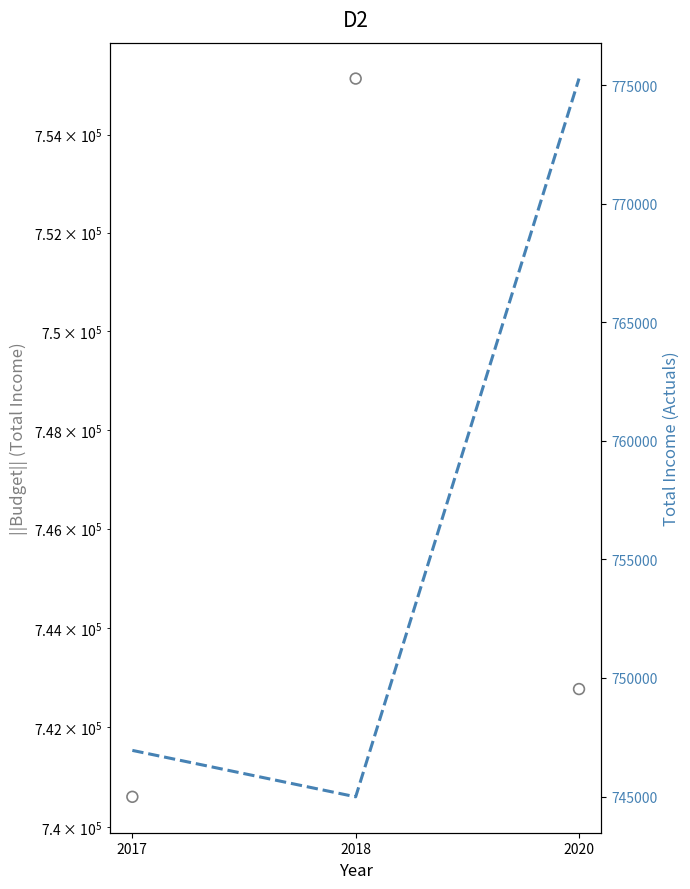

Which series contains the highest Y value?

Actuals